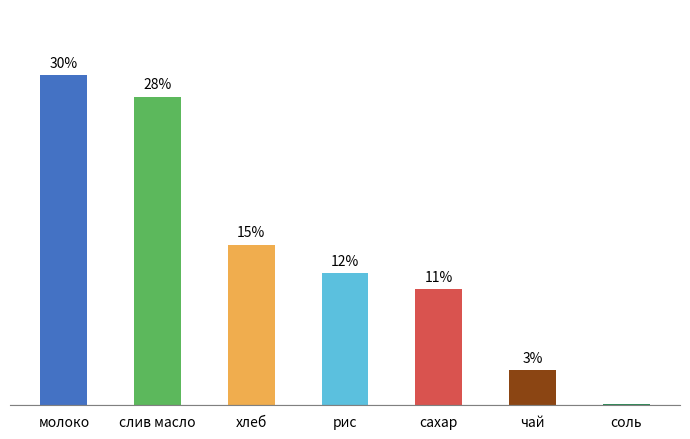

Does the chart contain stacked bars?

No